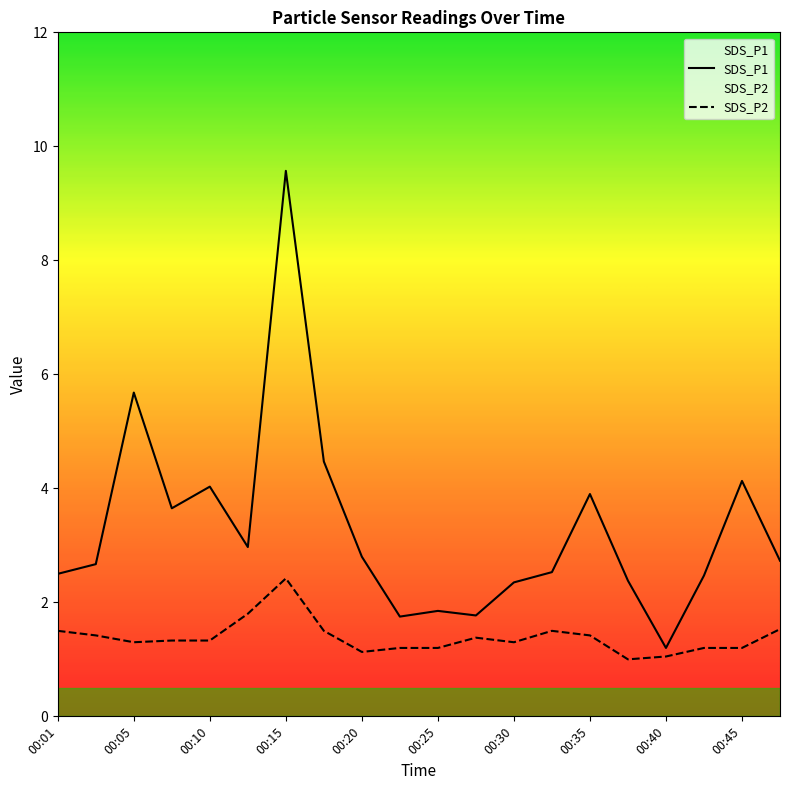

True or false: SDS_P2 and SDS_P1 intersect in this chart.

False